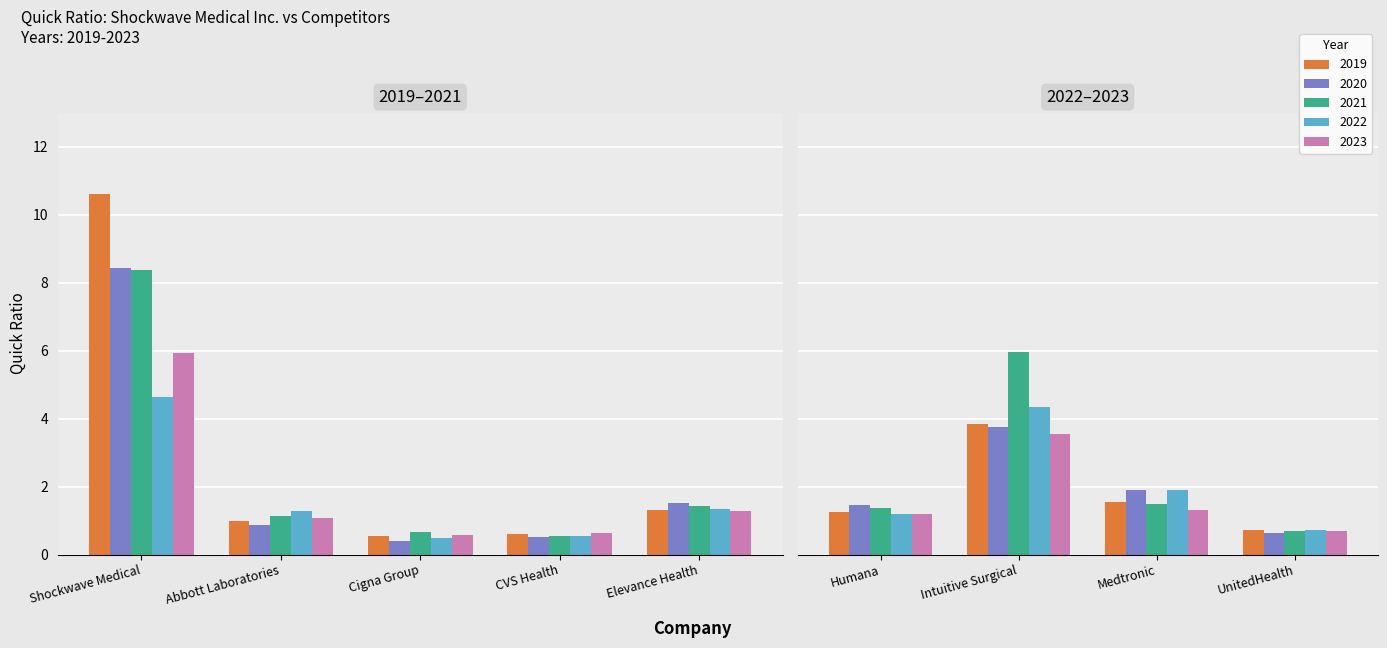

Reading left to right, extract all data points from this chart.

2019: Shockwave Medical=10.6	Abbott Laboratories=1.0	Cigna Group=0.5	CVS Health=0.6	Elevance Health=1.3	Humana=1.2	Intuitive Surgical=3.8	Medtronic=1.5	UnitedHealth=0.7
2020: Shockwave Medical=8.4	Abbott Laboratories=0.9	Cigna Group=0.4	CVS Health=0.5	Elevance Health=1.5	Humana=1.5	Intuitive Surgical=3.8	Medtronic=1.9	UnitedHealth=0.6
2021: Shockwave Medical=8.4	Abbott Laboratories=1.1	Cigna Group=0.7	CVS Health=0.5	Elevance Health=1.4	Humana=1.4	Intuitive Surgical=6.0	Medtronic=1.5	UnitedHealth=0.7
2022: Shockwave Medical=4.6	Abbott Laboratories=1.3	Cigna Group=0.5	CVS Health=0.6	Elevance Health=1.3	Humana=1.2	Intuitive Surgical=4.3	Medtronic=1.9	UnitedHealth=0.7
2023: Shockwave Medical=5.9	Abbott Laboratories=1.1	Cigna Group=0.6	CVS Health=0.6	Elevance Health=1.3	Humana=1.2	Intuitive Surgical=3.6	Medtronic=1.3	UnitedHealth=0.7